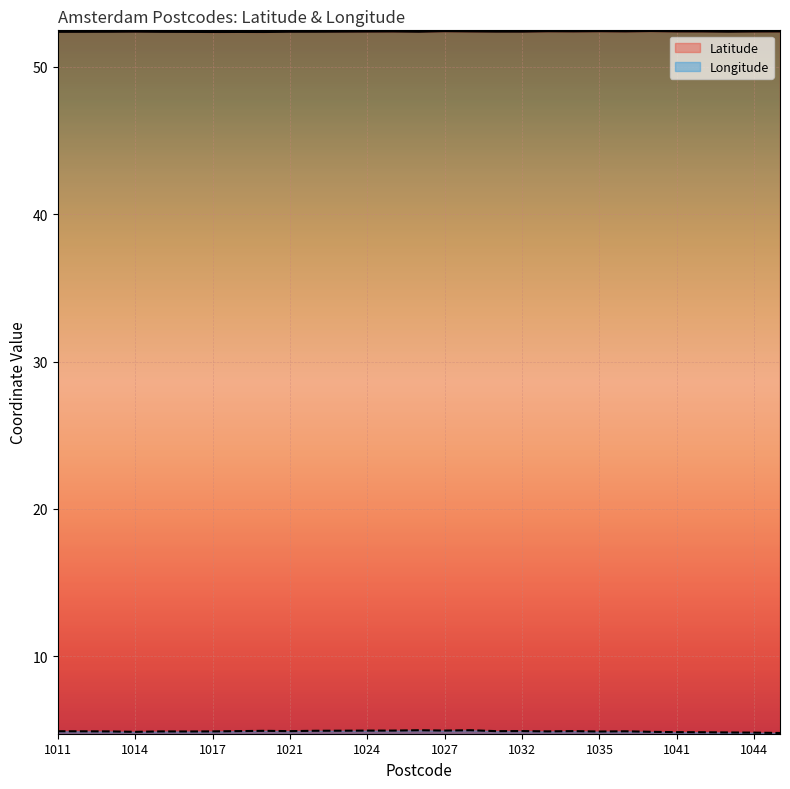

Which category has the lowest value across all series?

1045